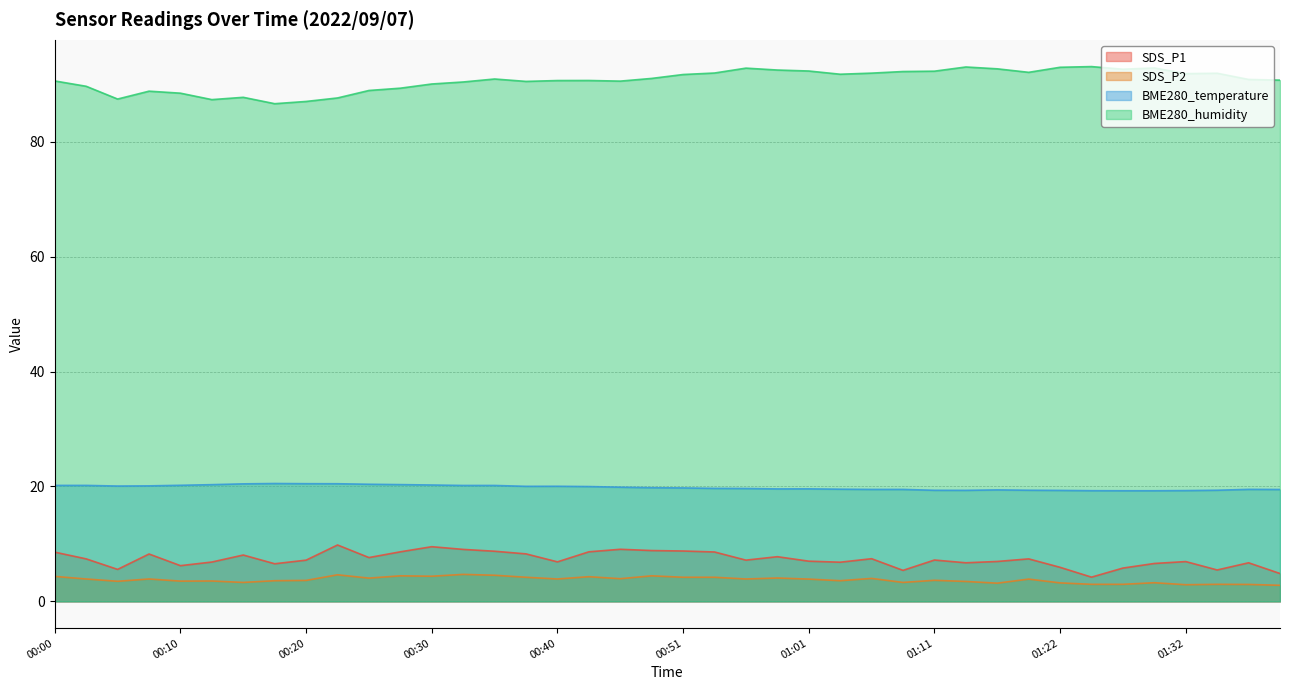

How many values in the BME280_humidity series exceed 90?

29